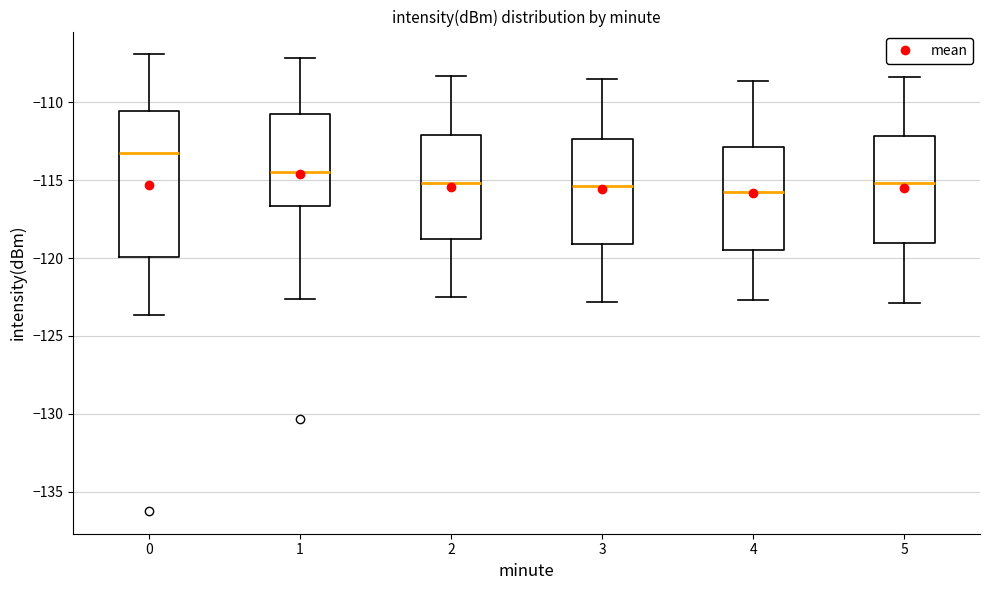

Which box has the highest median line?

0